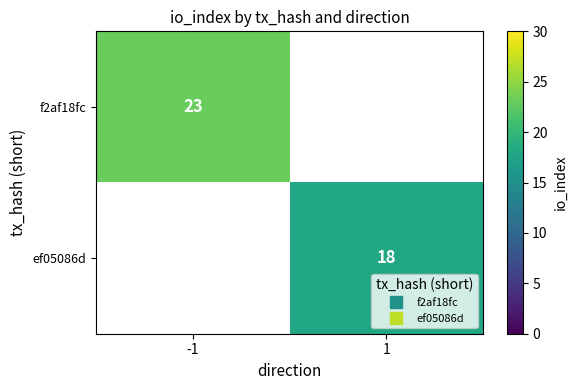

At how many categories does at least one series exceed 19?

1